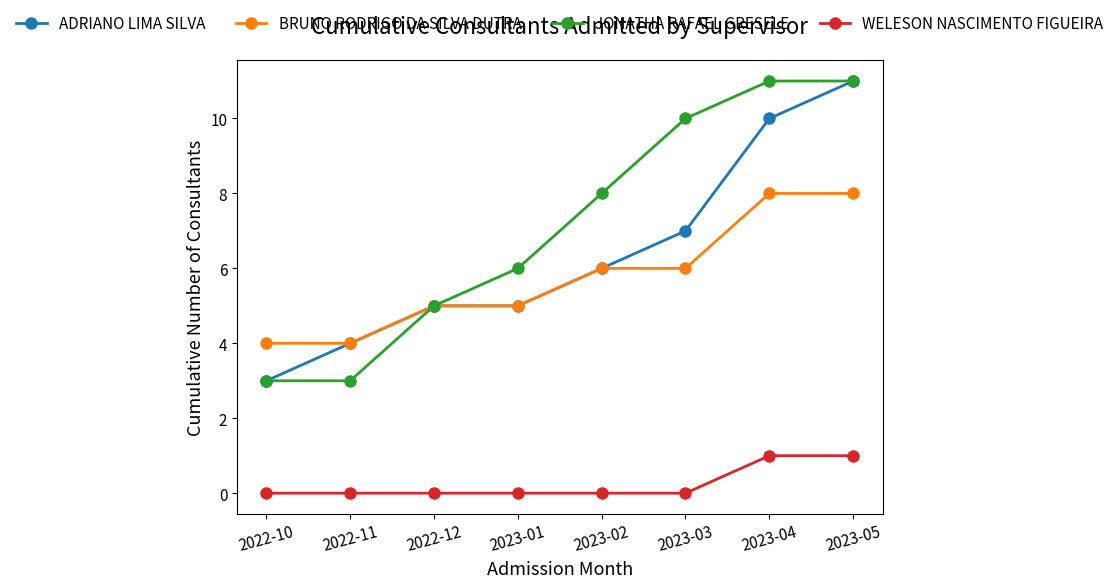

True or false: JONATHA RAFAEL GRESELE and WELESON NASCIMENTO FIGUEIRA cross at least once.

False